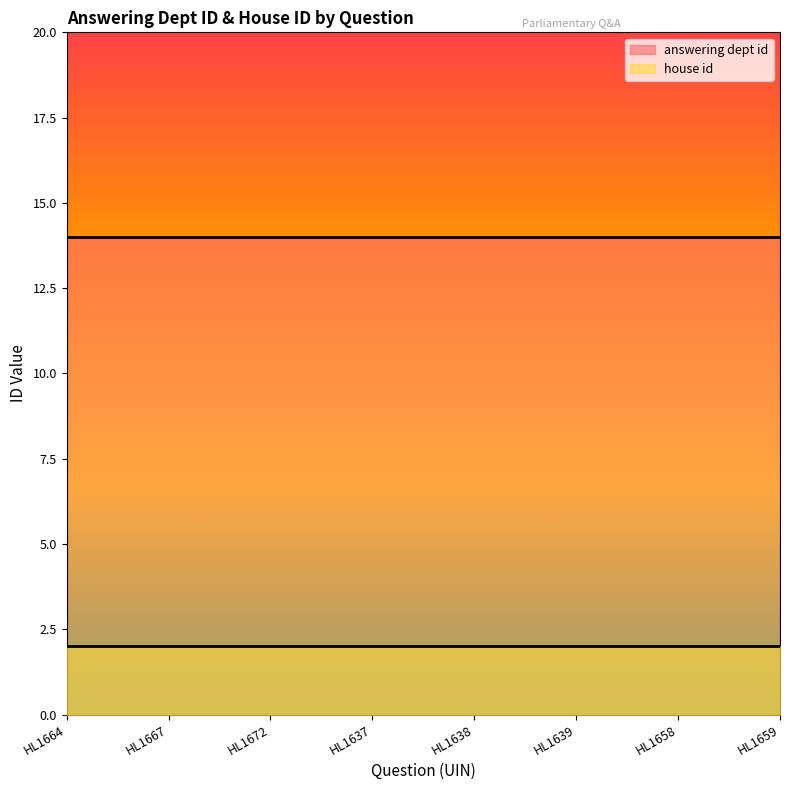

True or false: house id and answering dept id cross at least once.

False